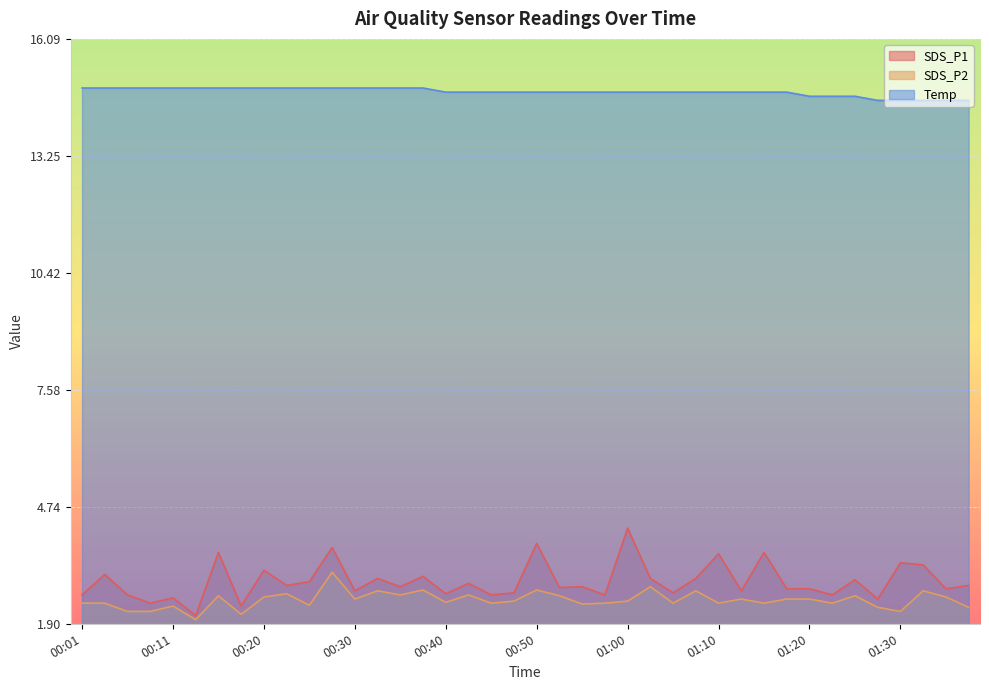

What is the sum of all SDS_P2 values?

99.1